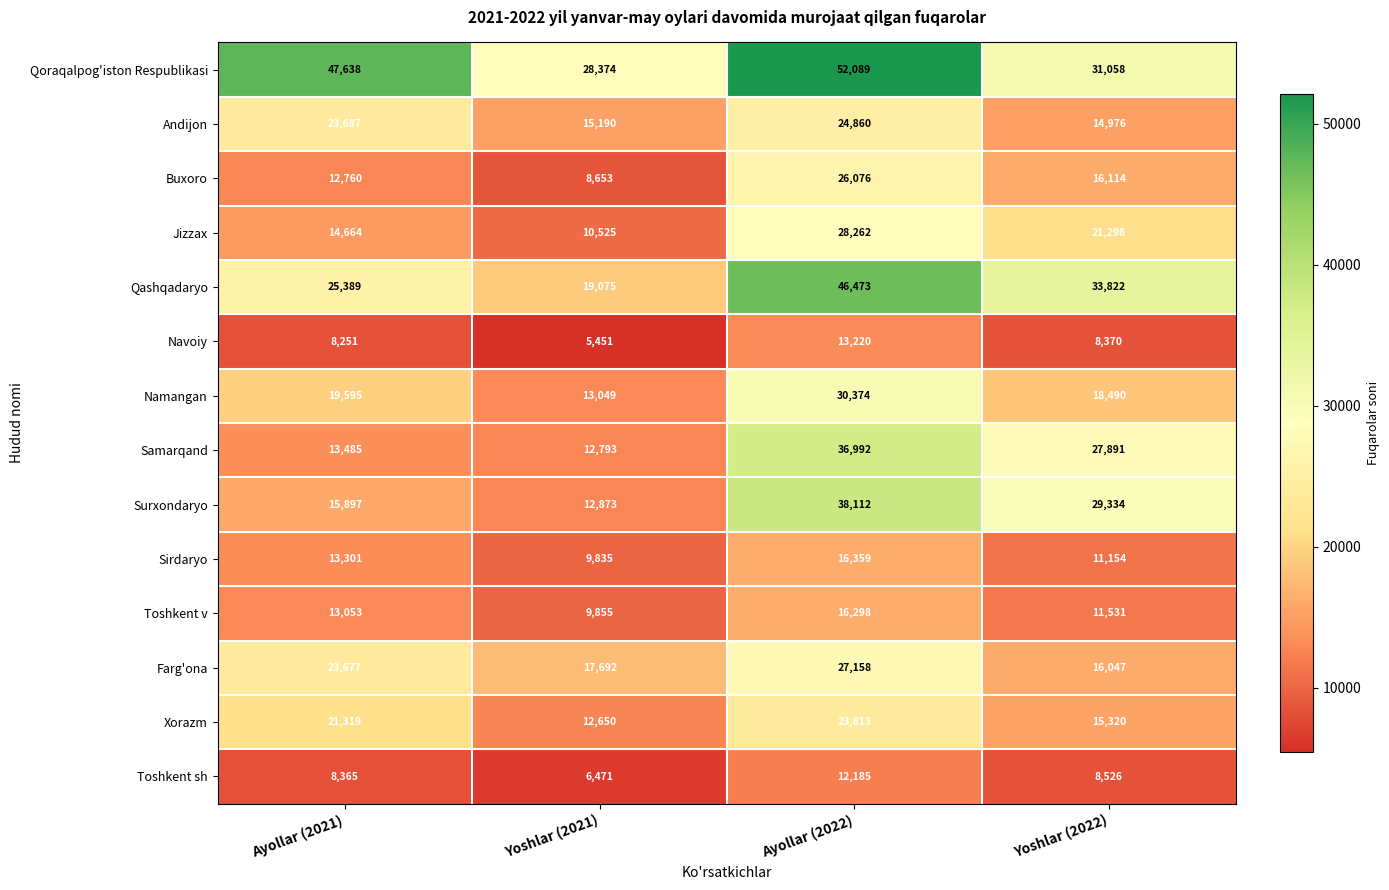

The value of Toshkent v at Yoshlar (2021) is 12952. True or false?

False